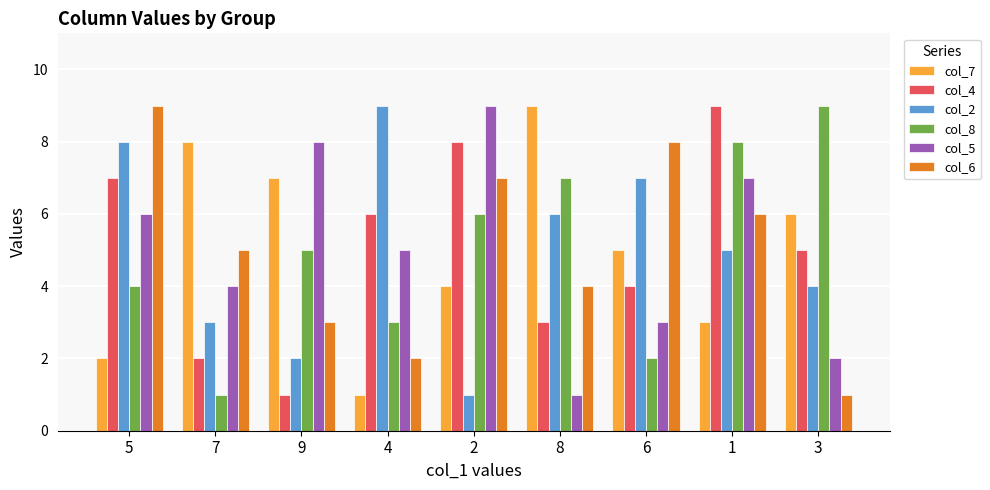

At 6, list the series in order from largest to smallest.

col_6, col_2, col_7, col_4, col_5, col_8